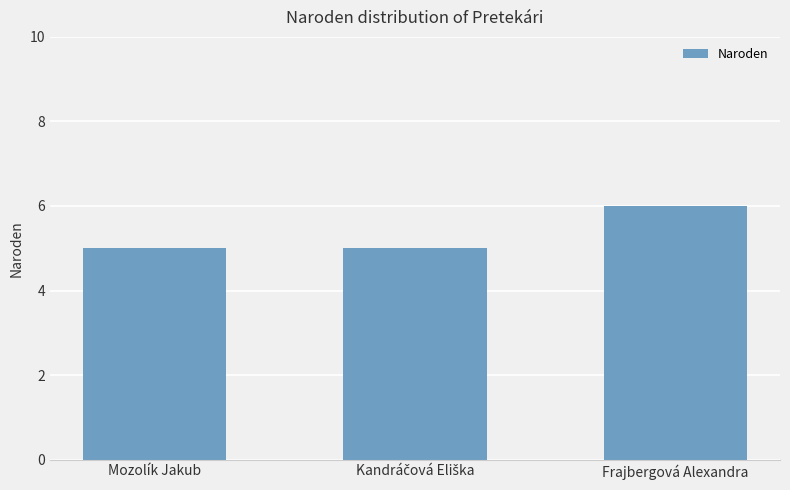

What is the sum of all values?

16